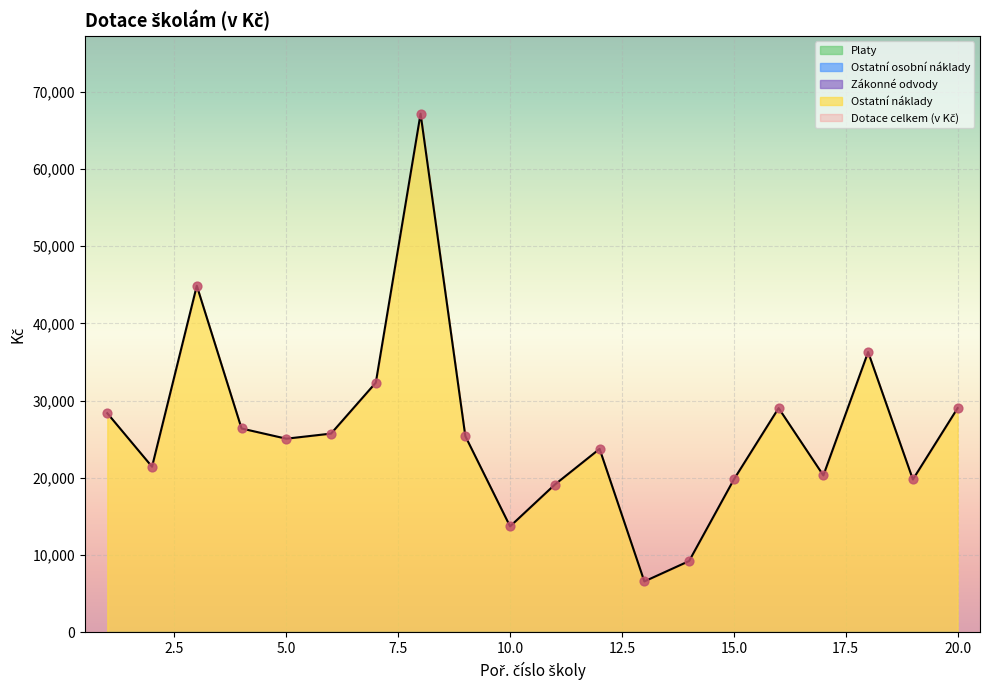

At which category is the sum across all series the highest?

8